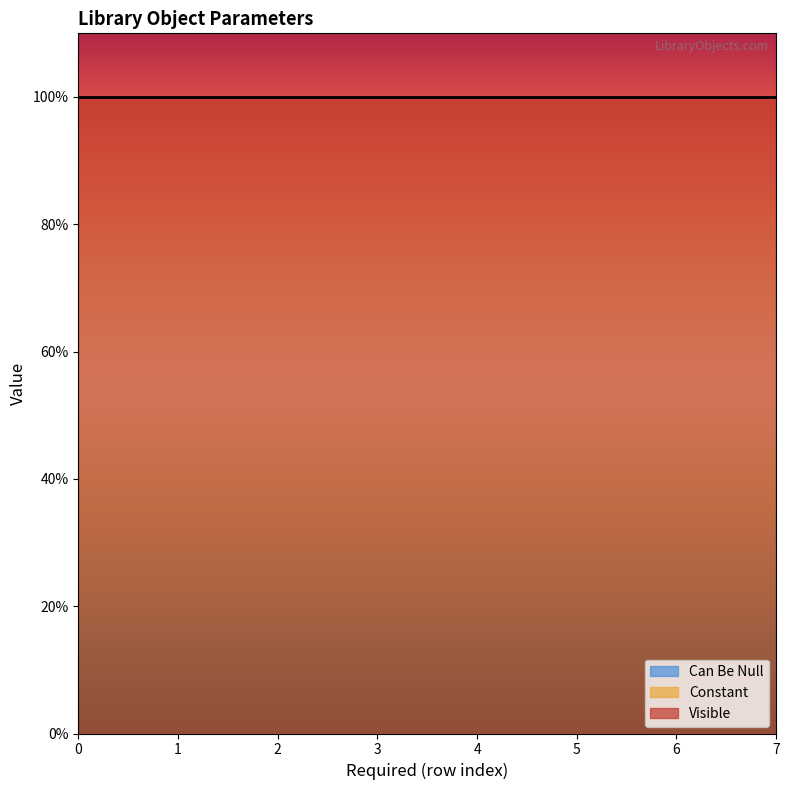

How many series are shown in this chart?

3